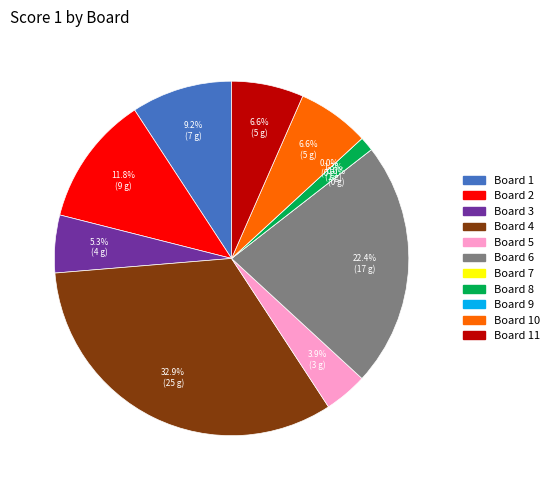

Approximately how many times larger is the value at 3 compared to 5?

1.3